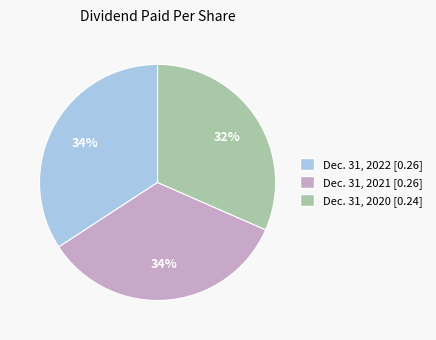

To the nearest percent, what is the average slice percentage?

33%